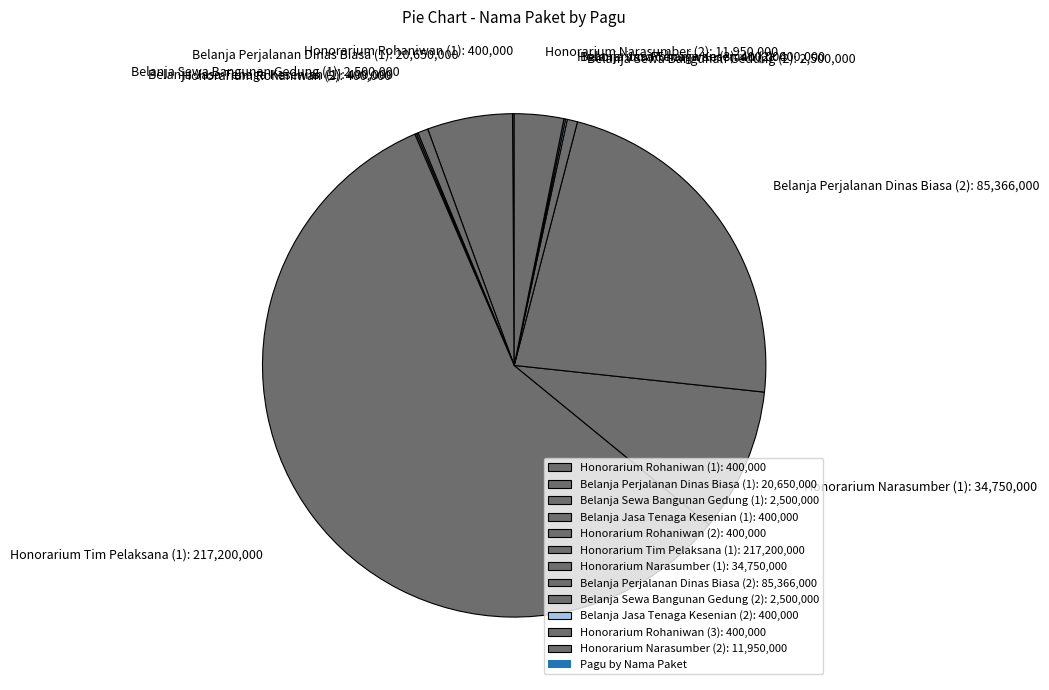

Does any single category account for the majority?

Yes